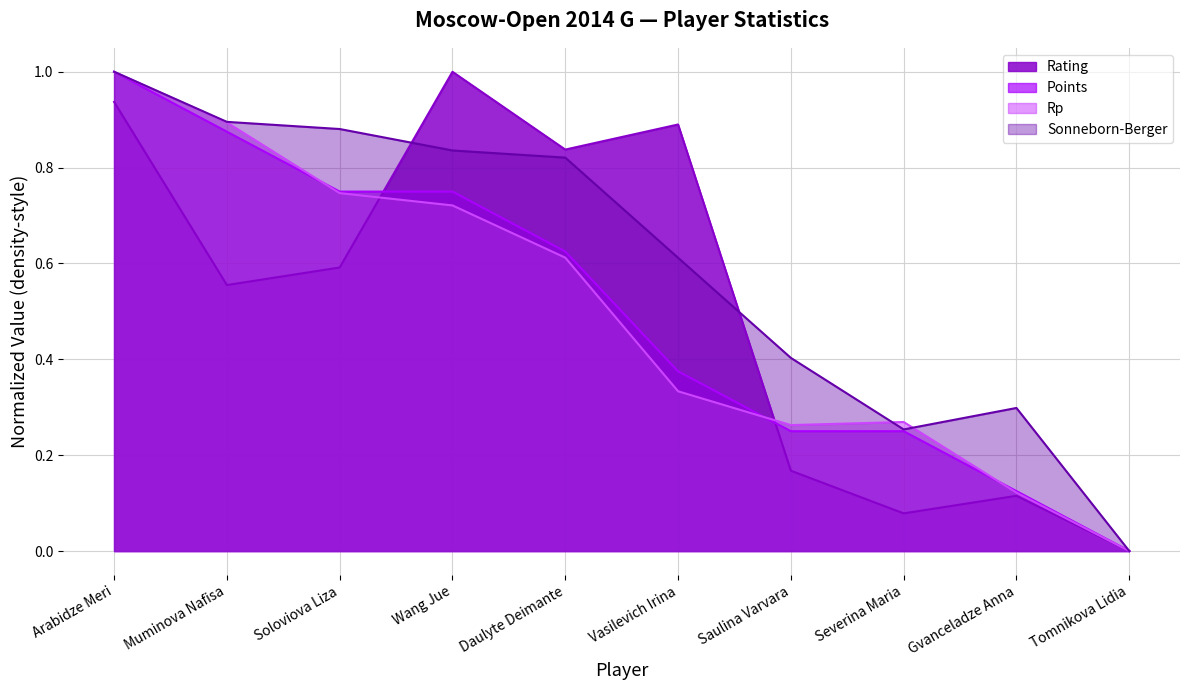

How many lines are shown in the chart?

4